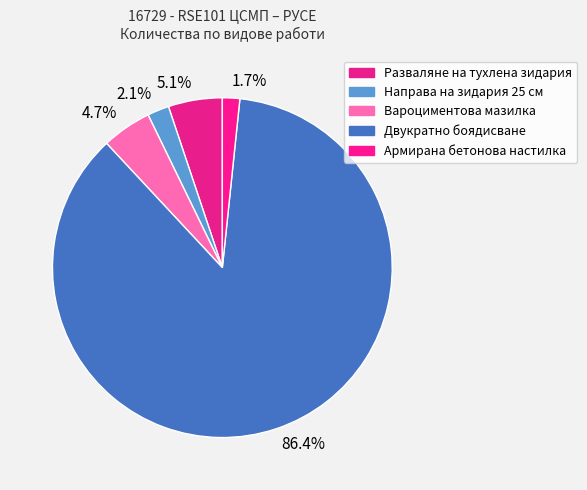

To the nearest percent, what is the combined percentage of Двукратно боядисване and Разваляне на тухлена зидария?

92%